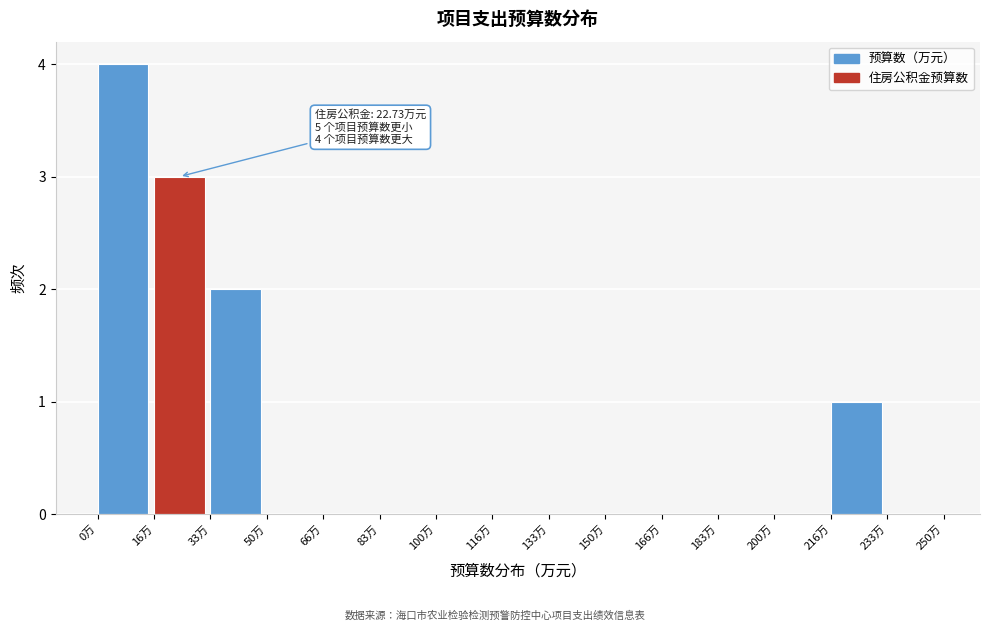

Which range on the x-axis has the tallest bar?

0 to 16